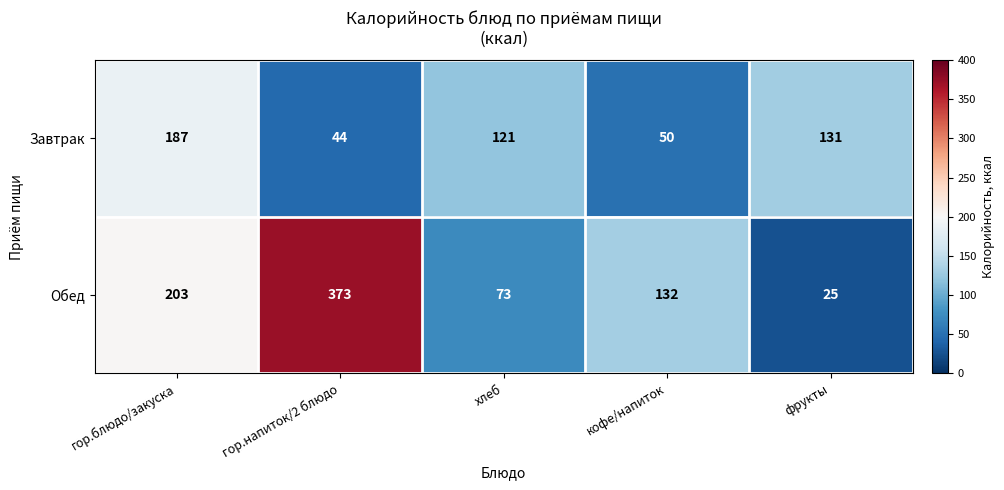

What is the average value of the Завтрак series?

107